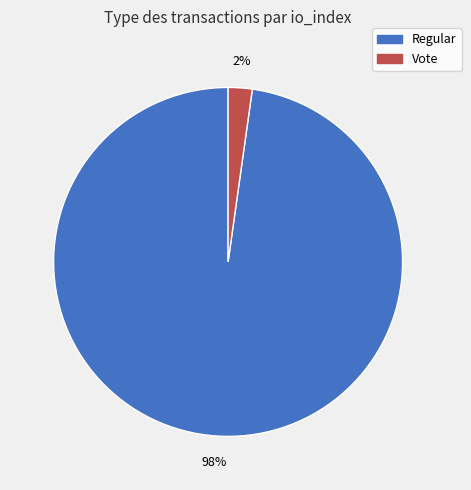

Which category has the biggest portion of the pie?

Regular